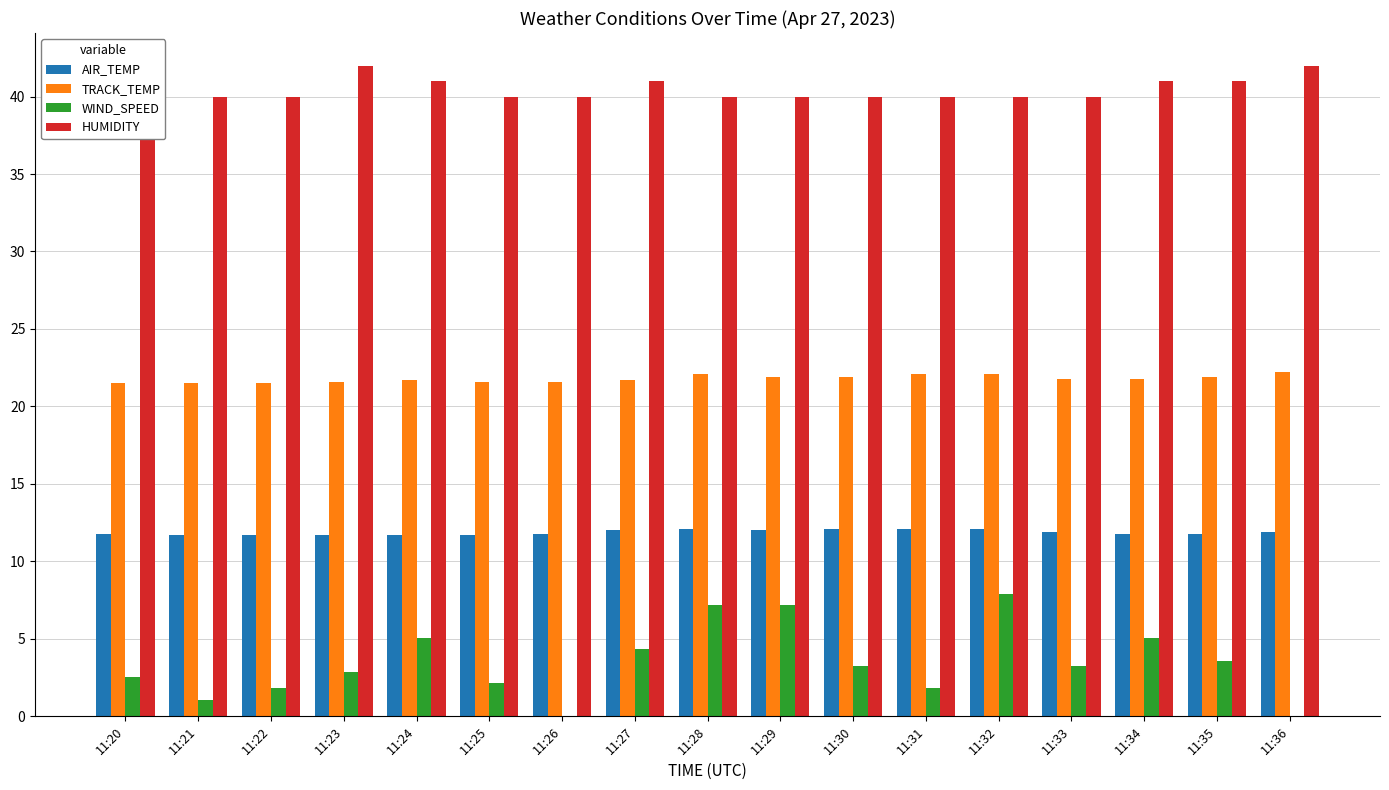

At which label does WIND_SPEED reach its minimum?

11:26